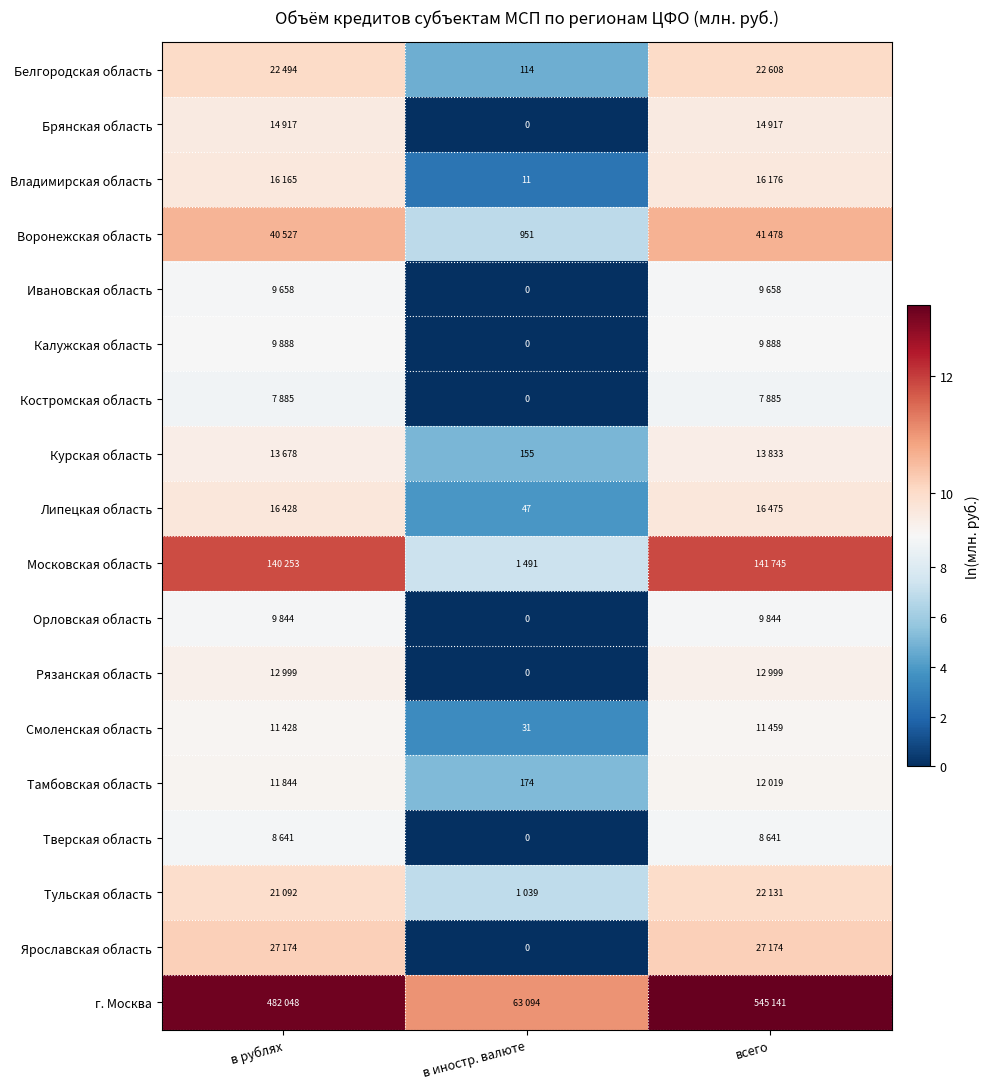

At which label does Тульская область first exceed 9?

в рублях